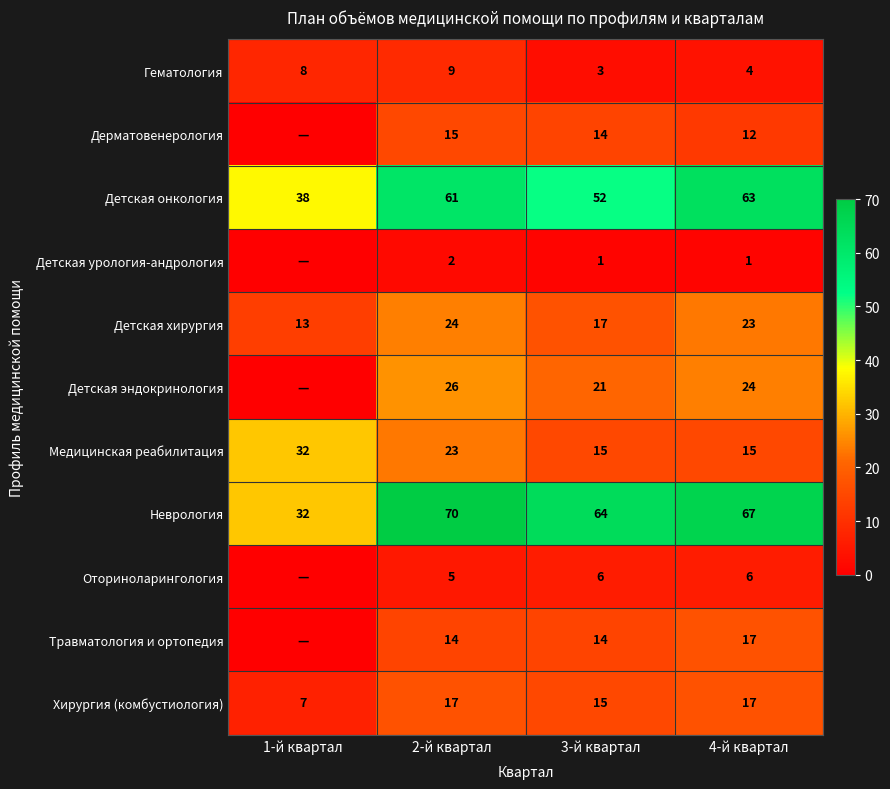

True or false: Гематология has a value of 8 at 1-й квартал.

True